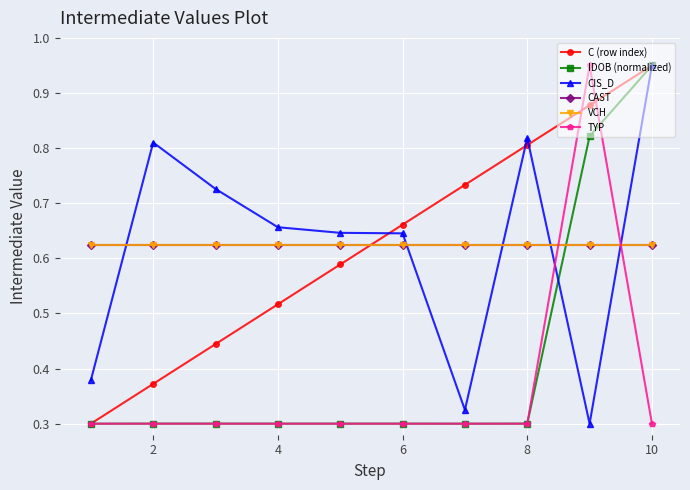

What is the maximum value shown in the chart?

0.9